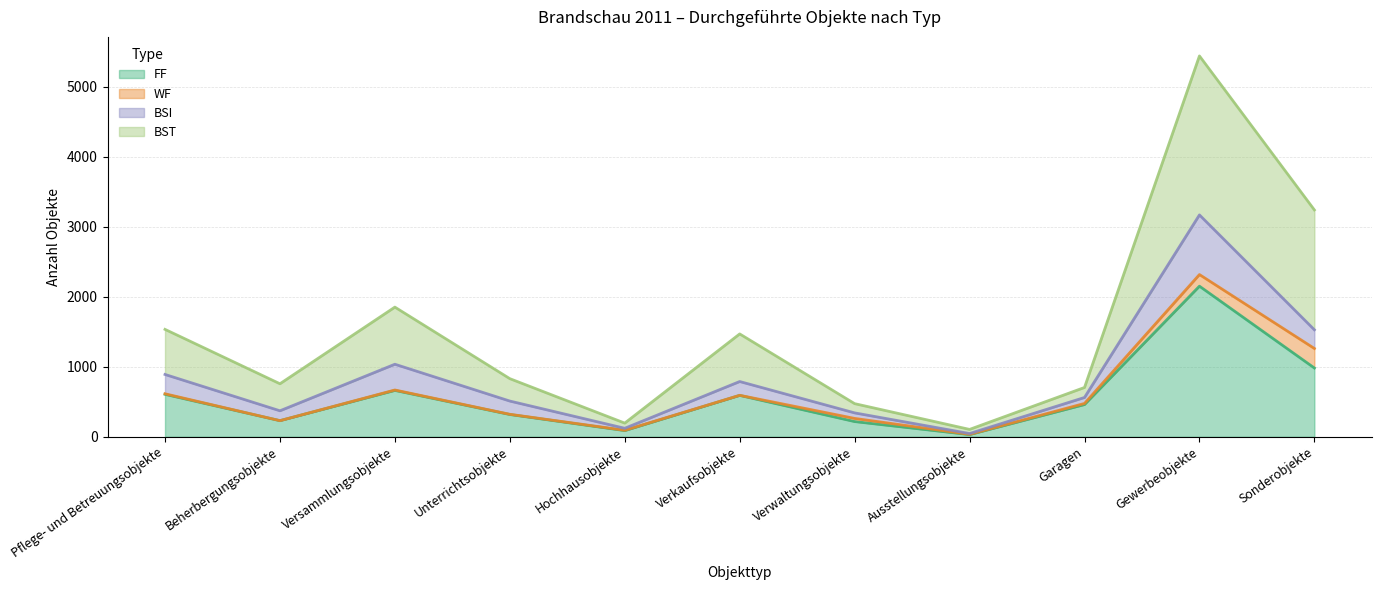

True or false: FF has more than 1 points higher than both neighbors.

True